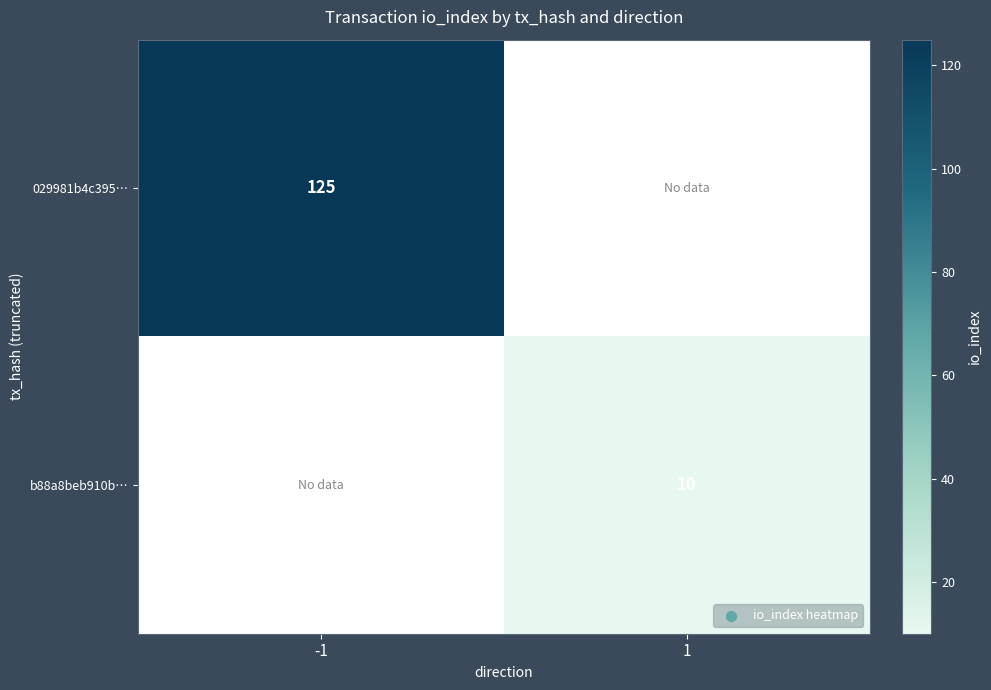

True or false: 029981b4c395… has a value of 209 at -1.

False